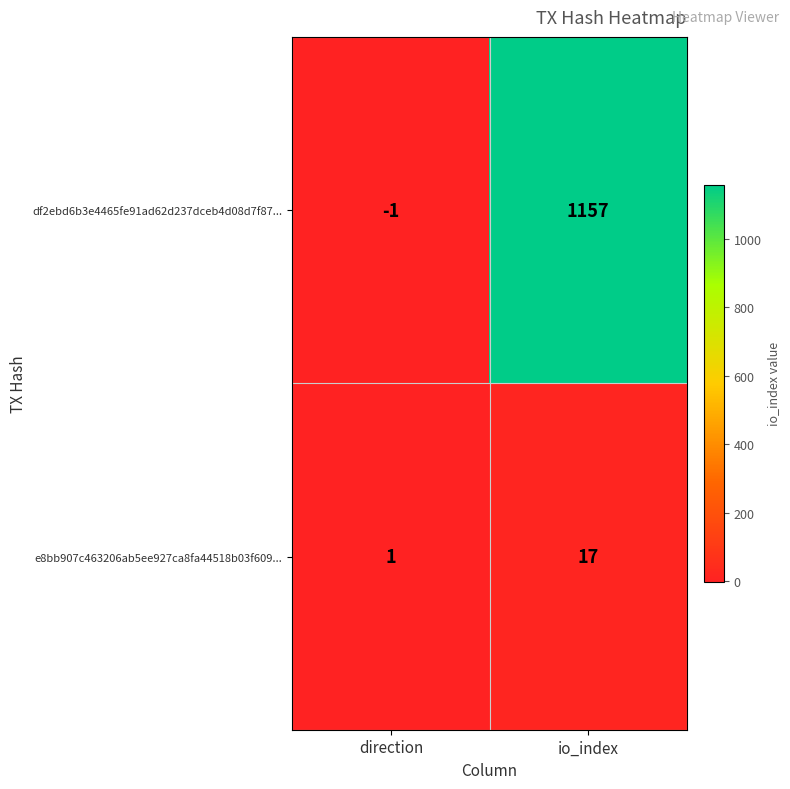

Rank the series by their maximum value, from highest to lowest.

df2ebd6b3e4465fe91ad62d237dceb4d08d7f87..., e8bb907c463206ab5ee927ca8fa44518b03f609...